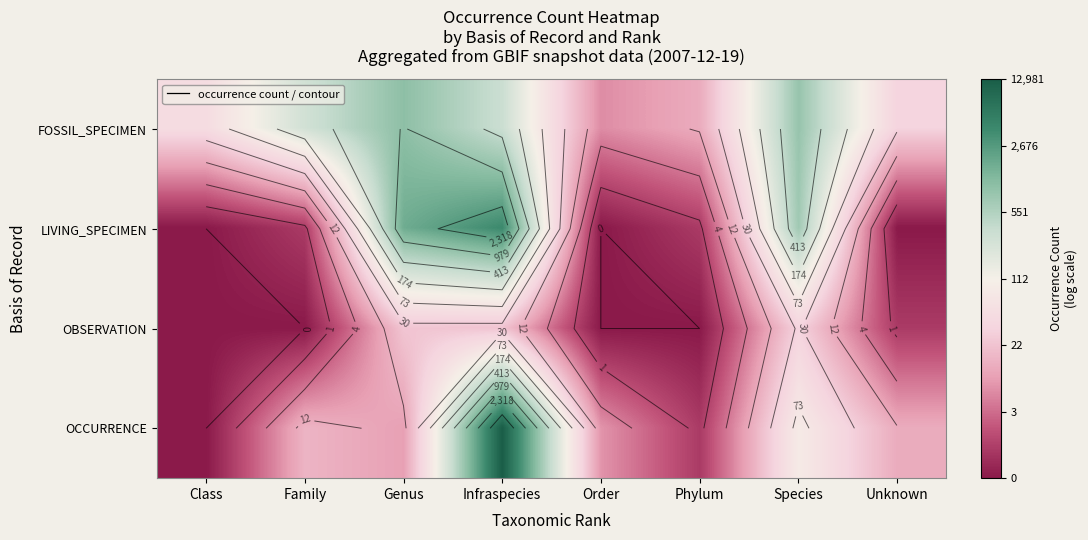

How many data points in OCCURRENCE are less than 2?

2